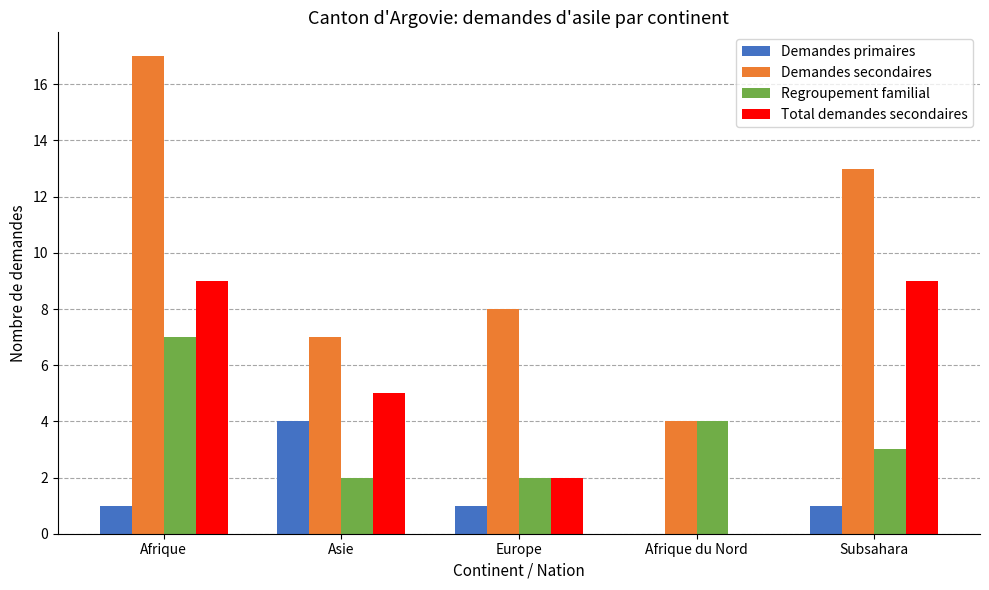

At which category does the chart reach its peak across all series?

Afrique